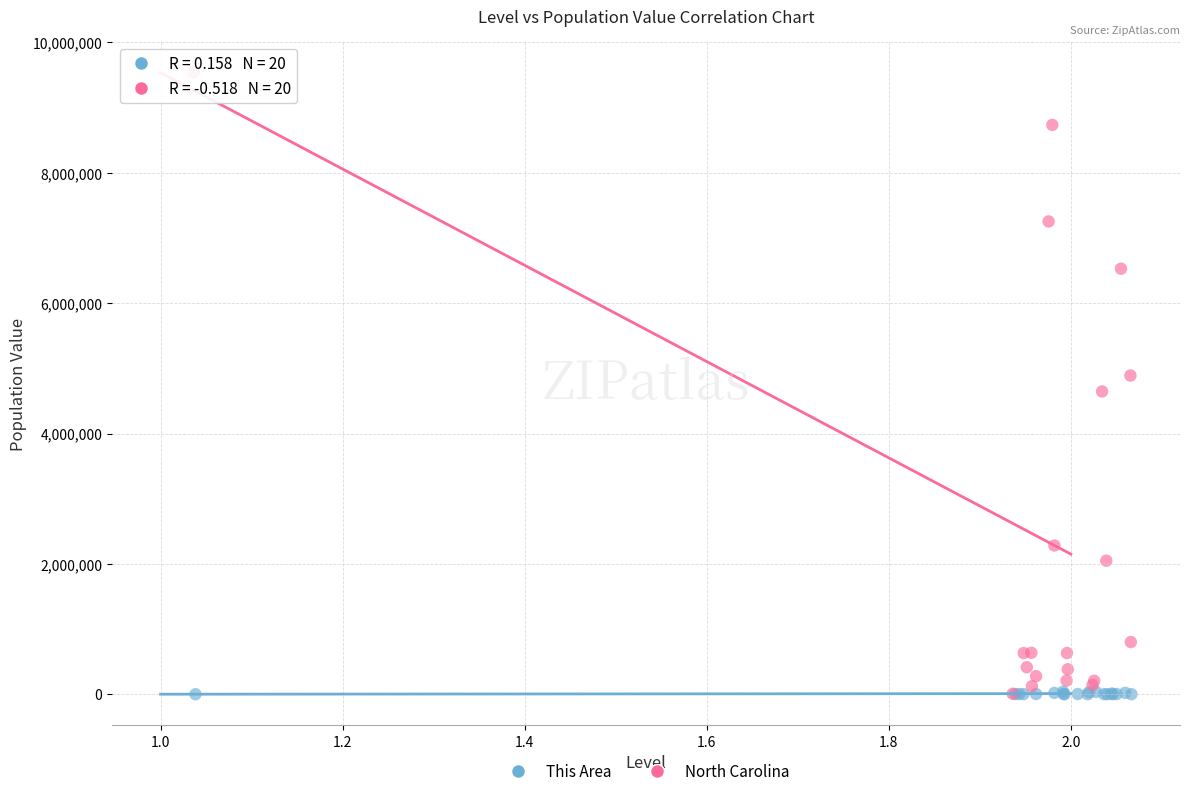

What are all the series names shown in the legend?

This Area, North Carolina